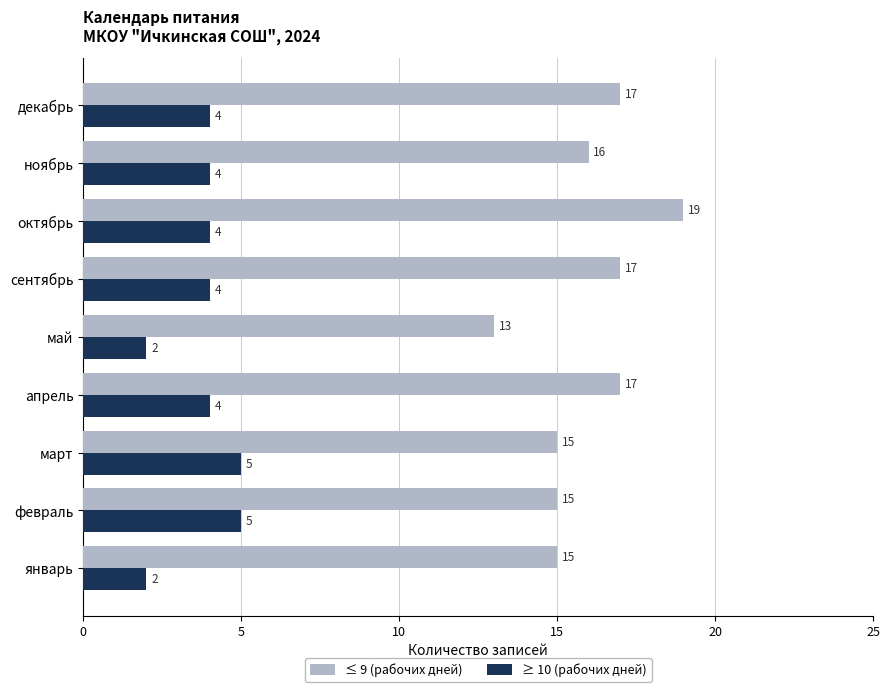

Which series has the widest spread of values?

≤ 9 (рабочих дней)